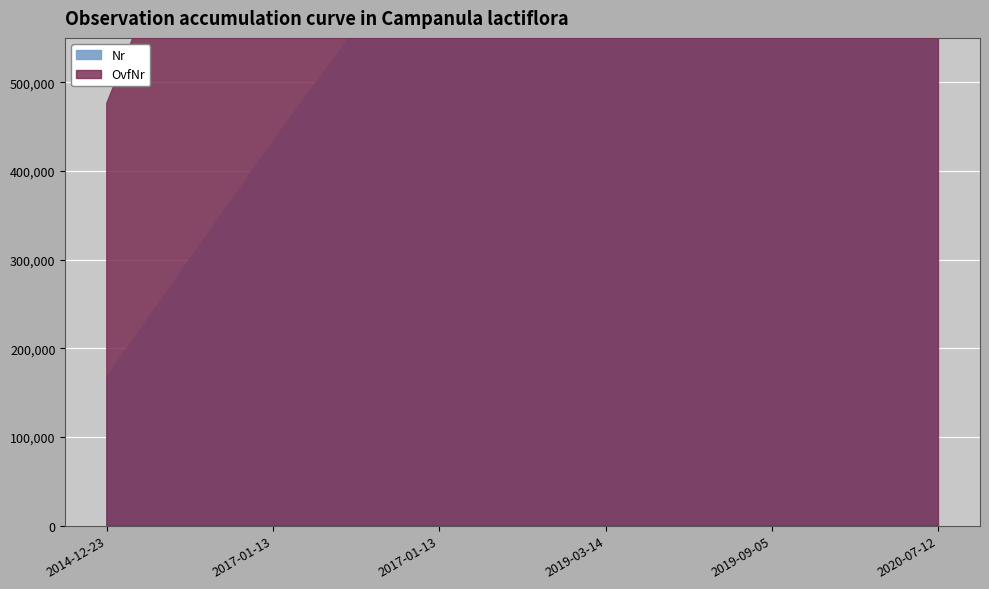

What is the difference between the highest and lowest values at 2014-12-23?

308653